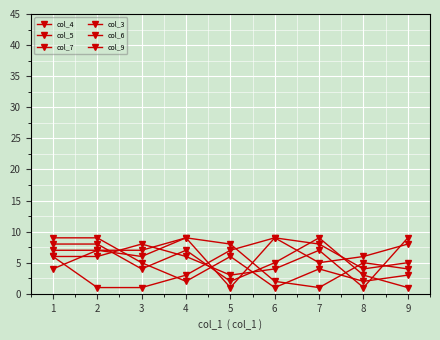

True or false: col_5 and col_3 intersect in this chart.

True